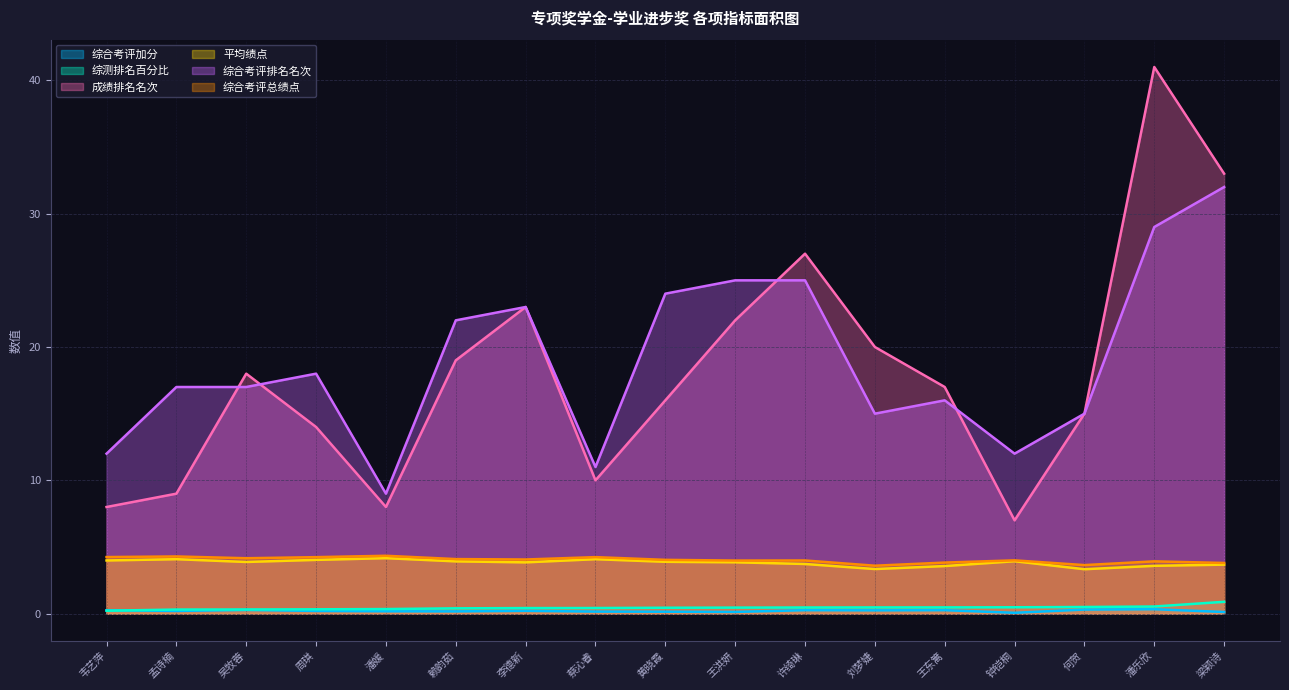

What are all the series names shown in the legend?

综合考评加分, 综测排名百分比, 成绩排名名次, 平均绩点, 综合考评排名名次, 综合考评总绩点